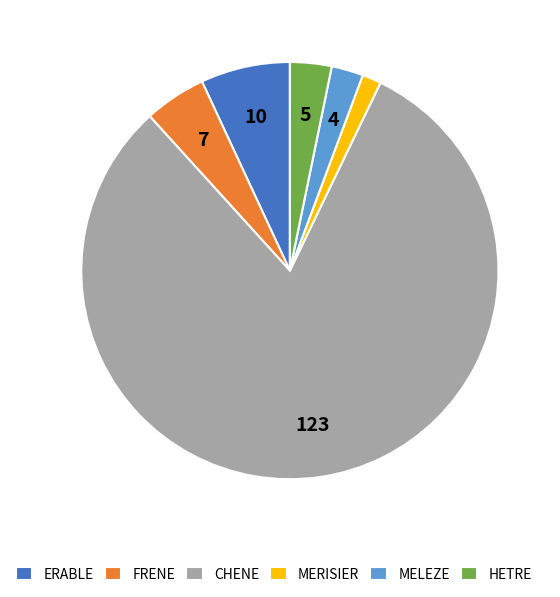

Is it true that HETRE is 3% of the pie?

True